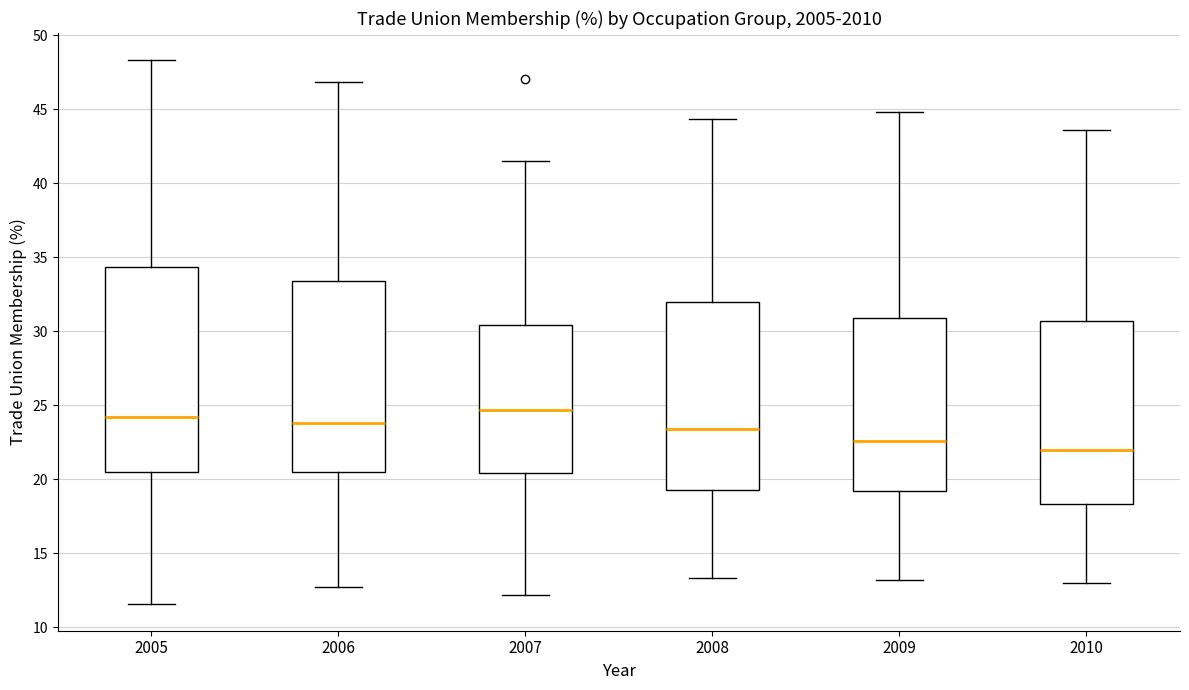

Which box has the highest median line?

2007